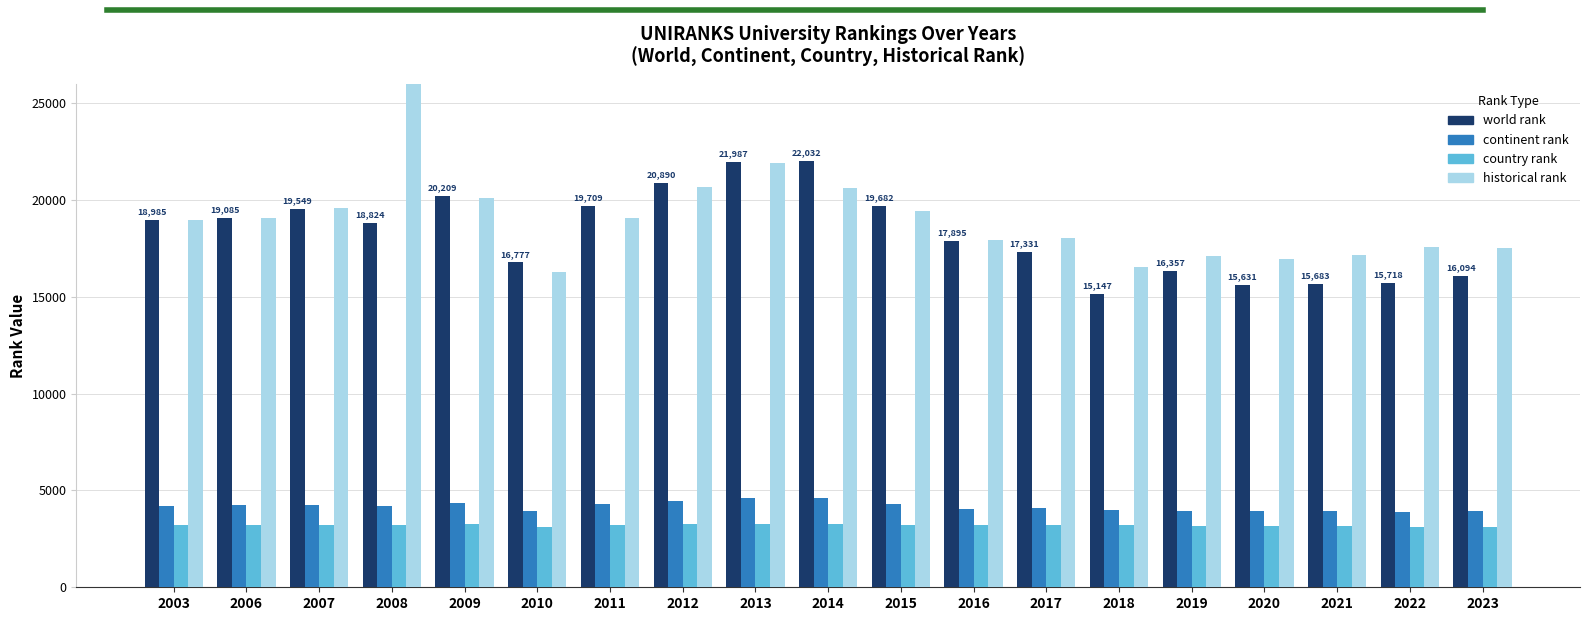

What is the greatest value displayed?

27568